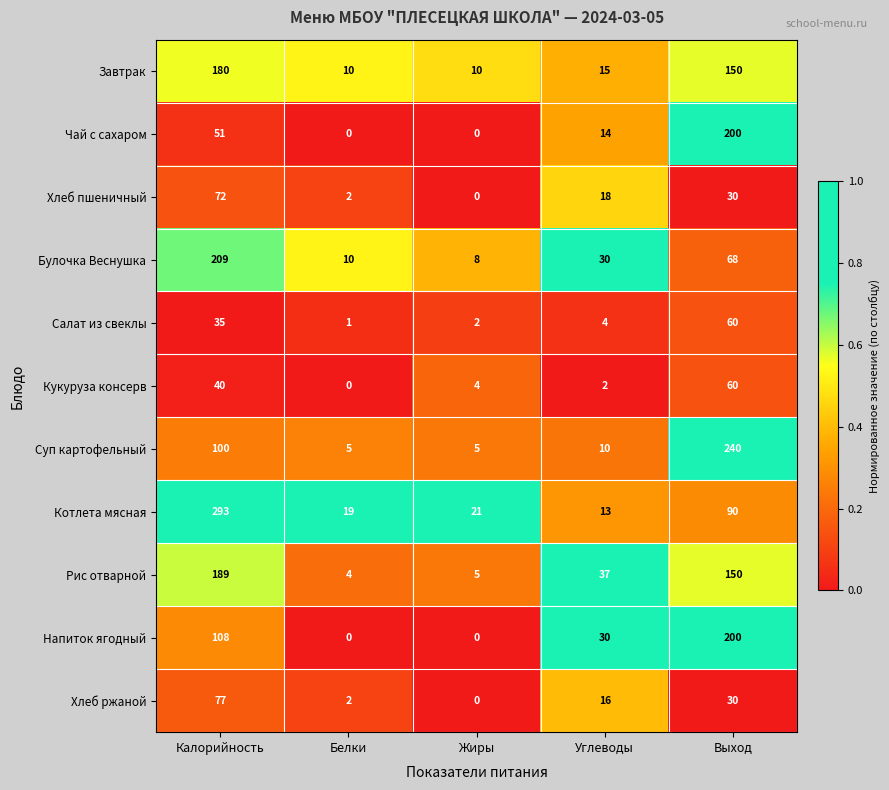

What is the difference between the Напиток ягодный values at Калорийность and Жиры?

108